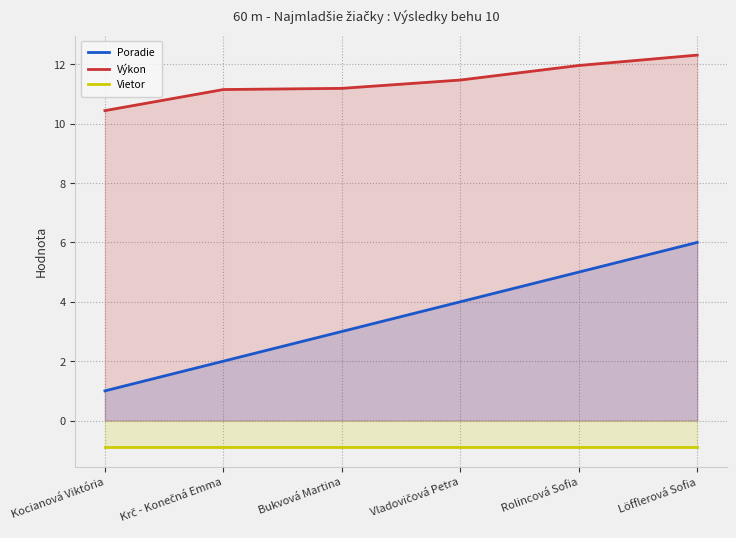

What position from the right is Krč - Konečná Emma?

5